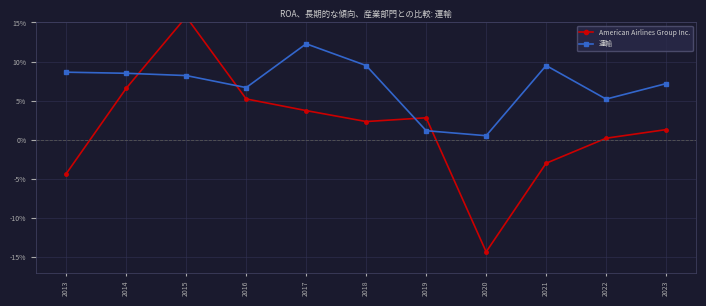

How many intersections are there between American Airlines Group Inc. and 運輸?

4